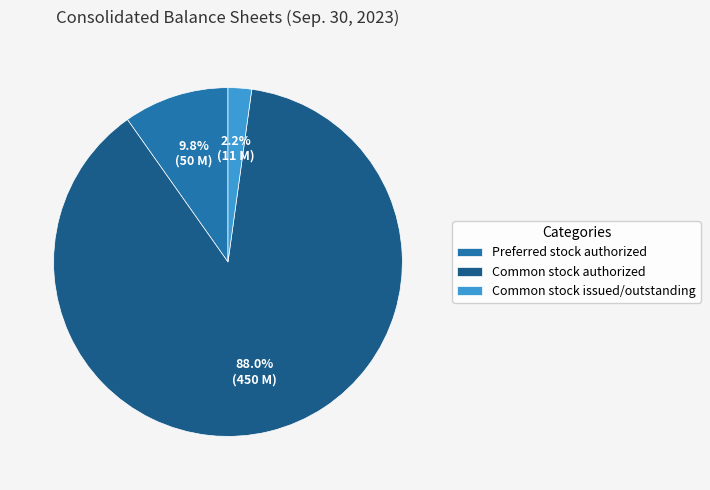

Count the number of slices in the pie.

3